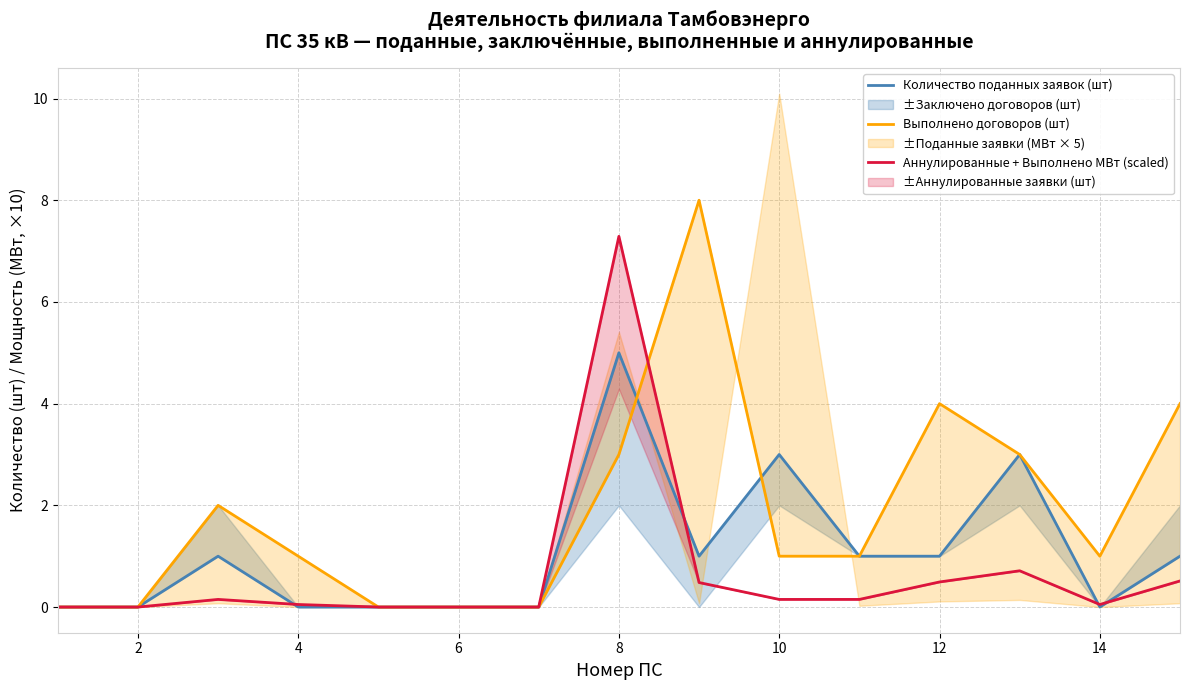

Reading left to right, extract all data points from this chart.

Количество поданных заявок (шт): 0.0	0.0	1.0	0.0	0.0	0.0	0.0	5.0	1.0	3.0	1.0	1.0	3.0	0.0	1.0
Выполнено договоров (шт): 0.0	0.0	2.0	1.0	0.0	0.0	0.0	3.0	8.0	1.0	1.0	4.0	3.0	1.0	4.0
Аннулированные + Выполнено МВт (scaled): 0.0	0.0	0.1	0.1	0.0	0.0	0.0	7.3	0.5	0.1	0.1	0.5	0.7	0.1	0.5